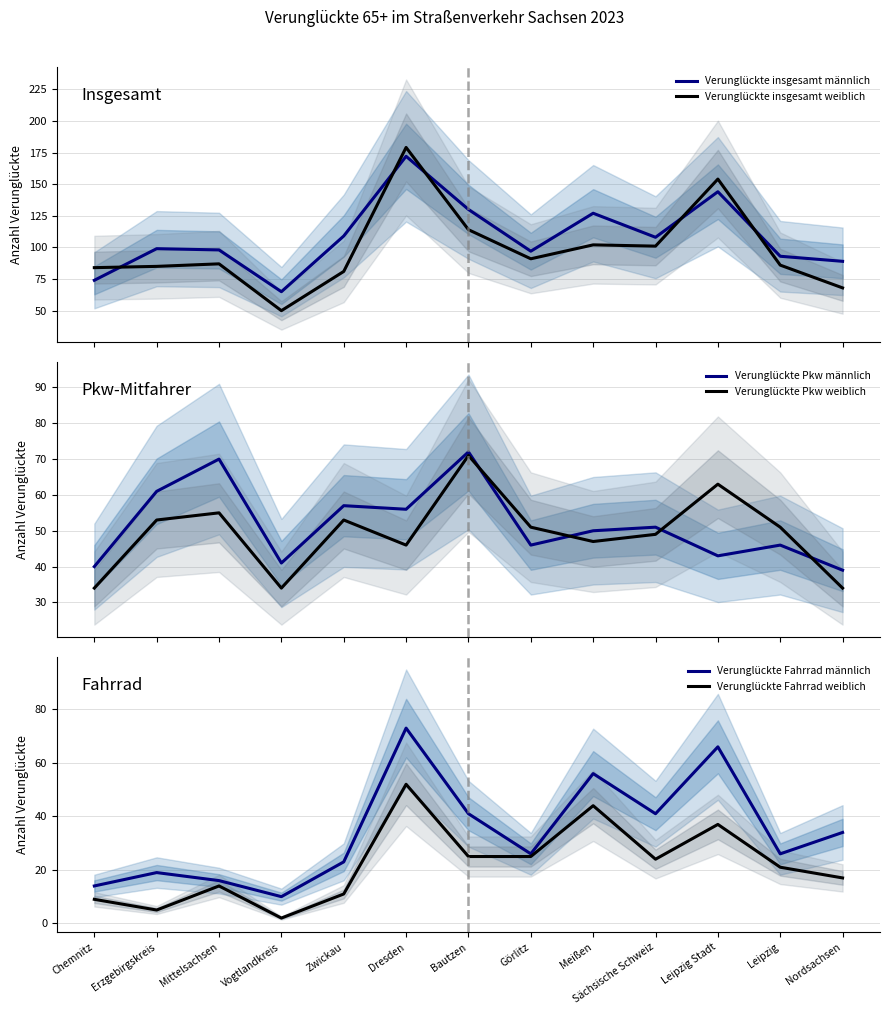

Which has a higher value, Mittelsachsen or Görlitz?

Mittelsachsen